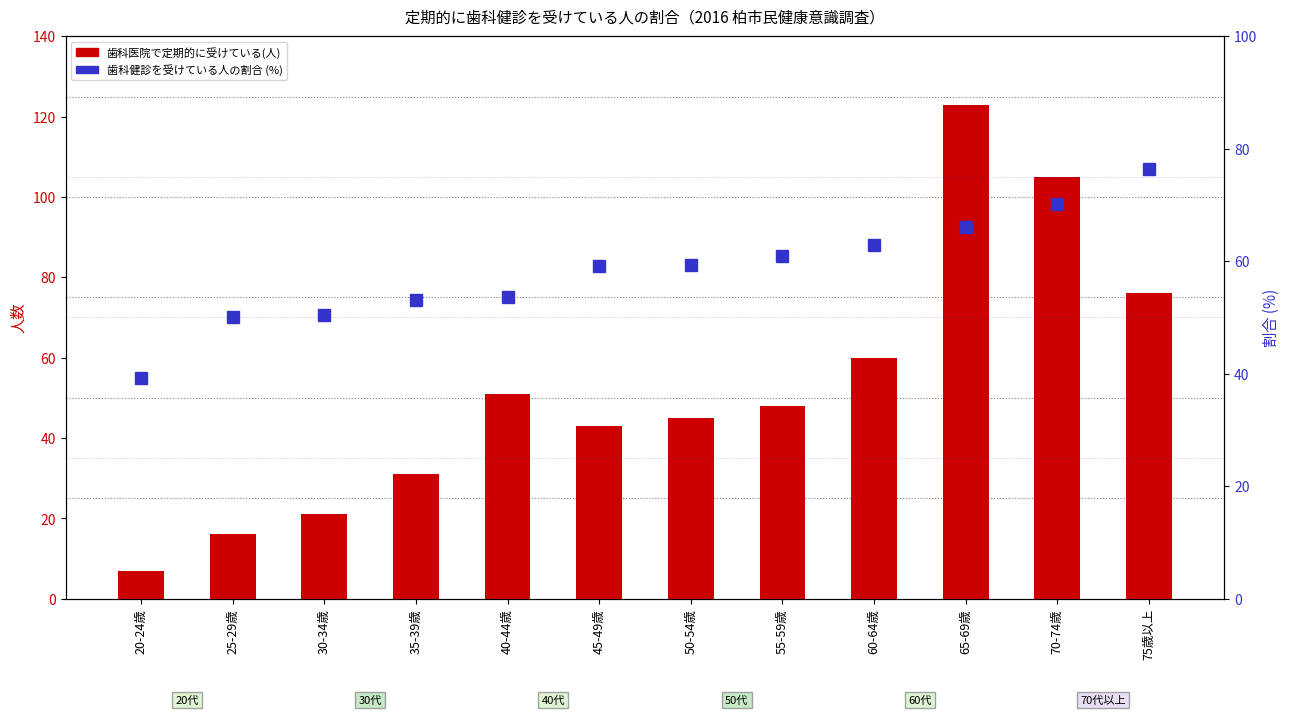

What is the sum of the 歯科健診を受けている人の割合 values at 30-34歳 and 20-24歳?

89.8